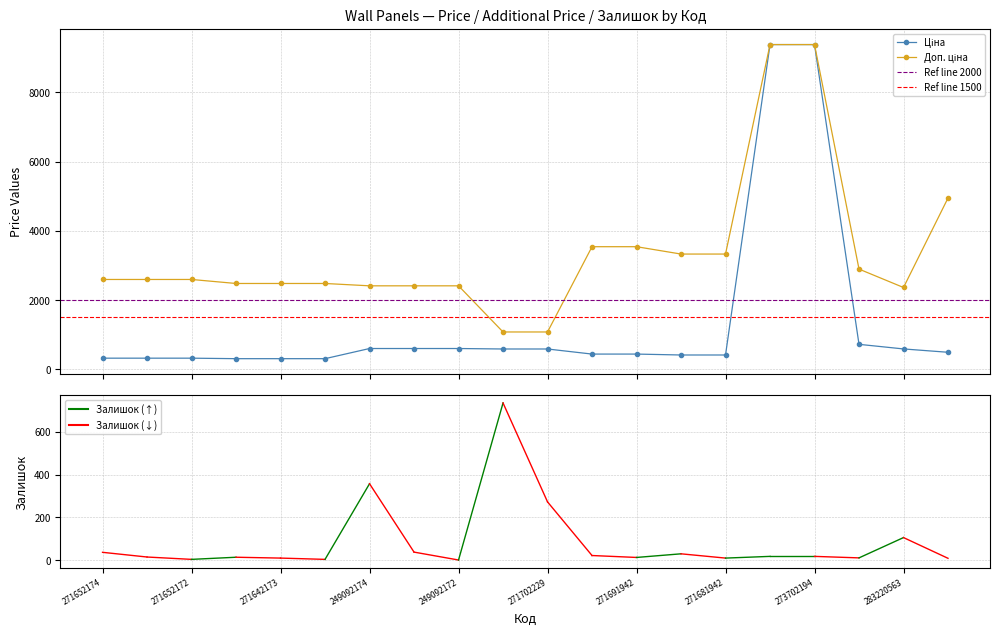

How many lines are shown in the chart?

2